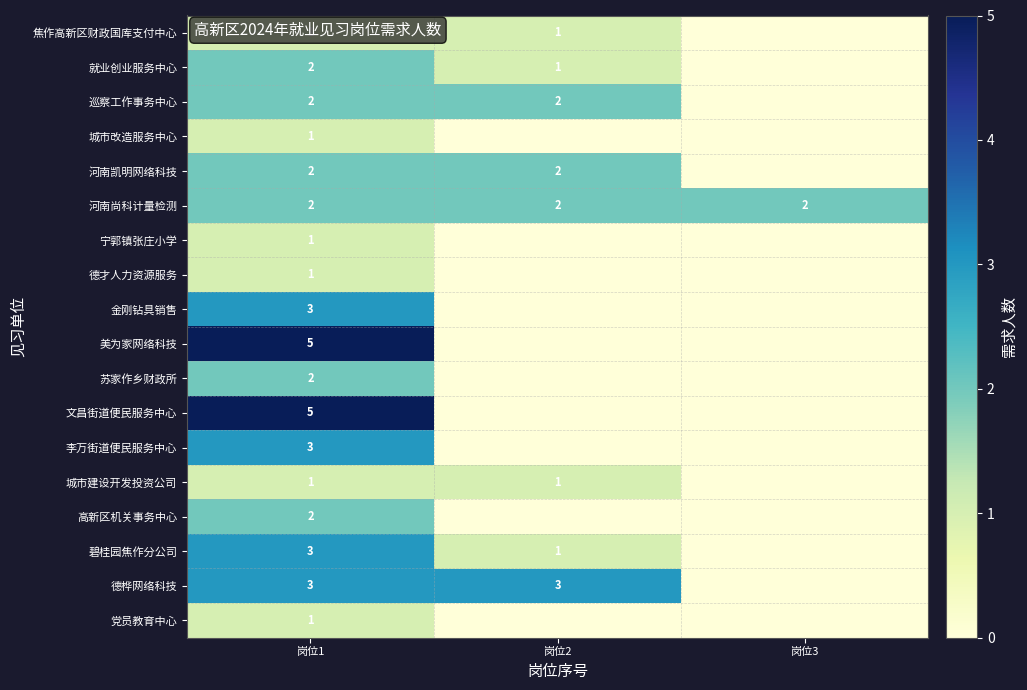

What is the spread (max minus min) of values at 岗位1?

4